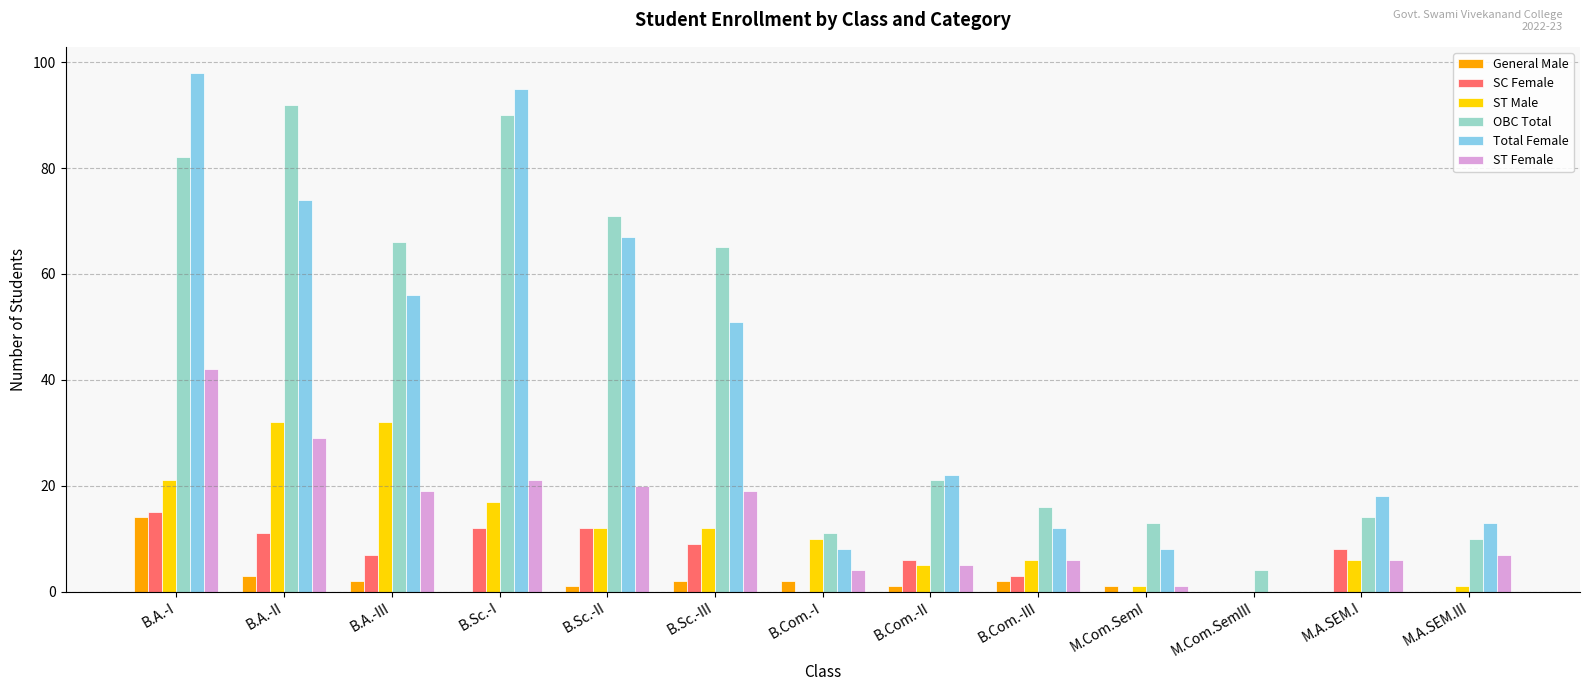

Reading left to right, transcribe all the data shown in this chart.

General Male: 14	3	2	0	1	2	2	1	2	1	0	0	0
SC Female: 15	11	7	12	12	9	0	6	3	0	0	8	0
ST Male: 21	32	32	17	12	12	10	5	6	1	0	6	1
OBC Total: 82	92	66	90	71	65	11	21	16	13	4	14	10
Total Female: 98	74	56	95	67	51	8	22	12	8	0	18	13
ST Female: 42	29	19	21	20	19	4	5	6	1	0	6	7